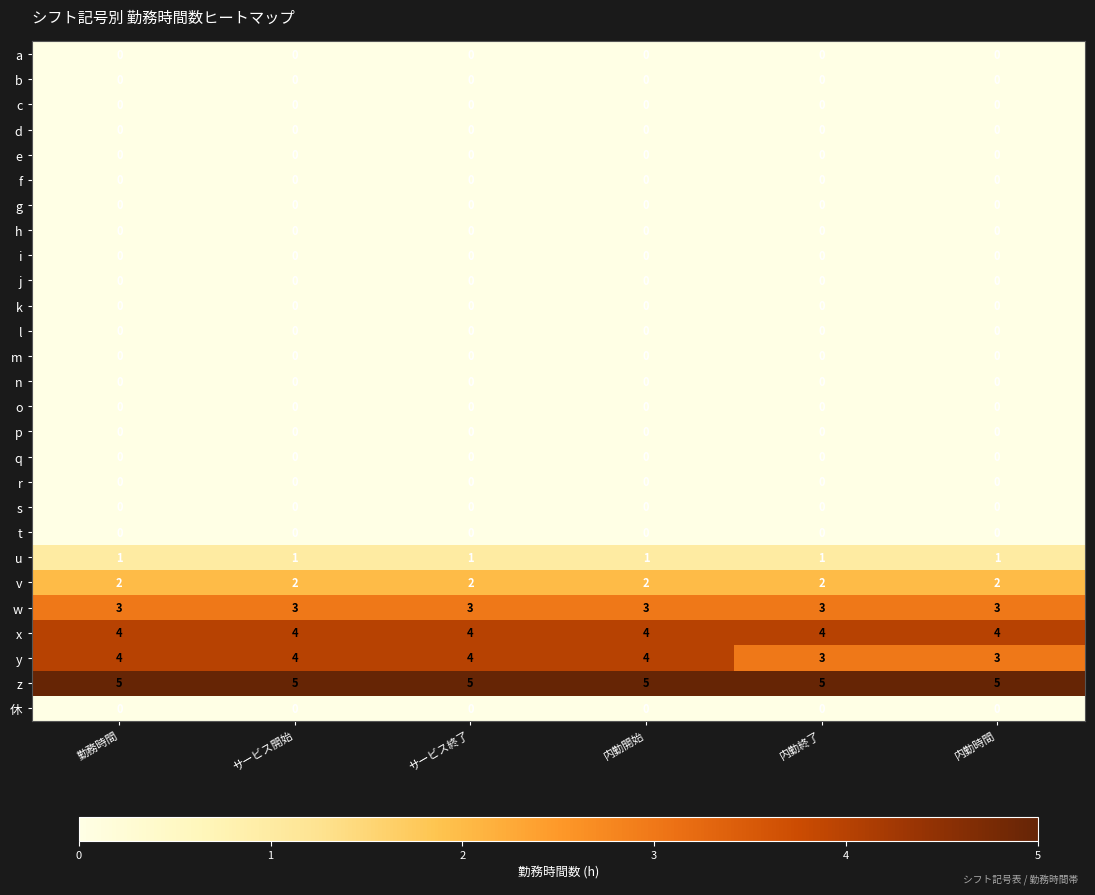

Which series changed the most between サービス終了 and 内勤終了?

y